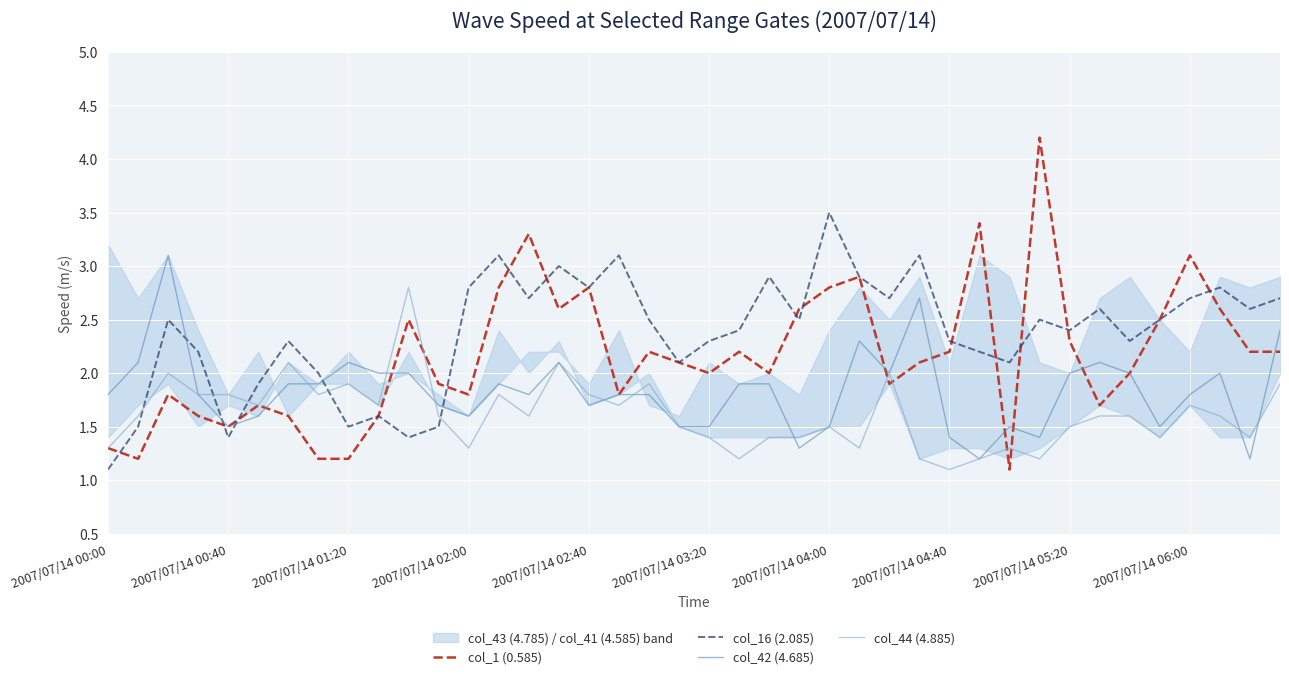

Which series has the widest spread of values?

col_1 (0.585)